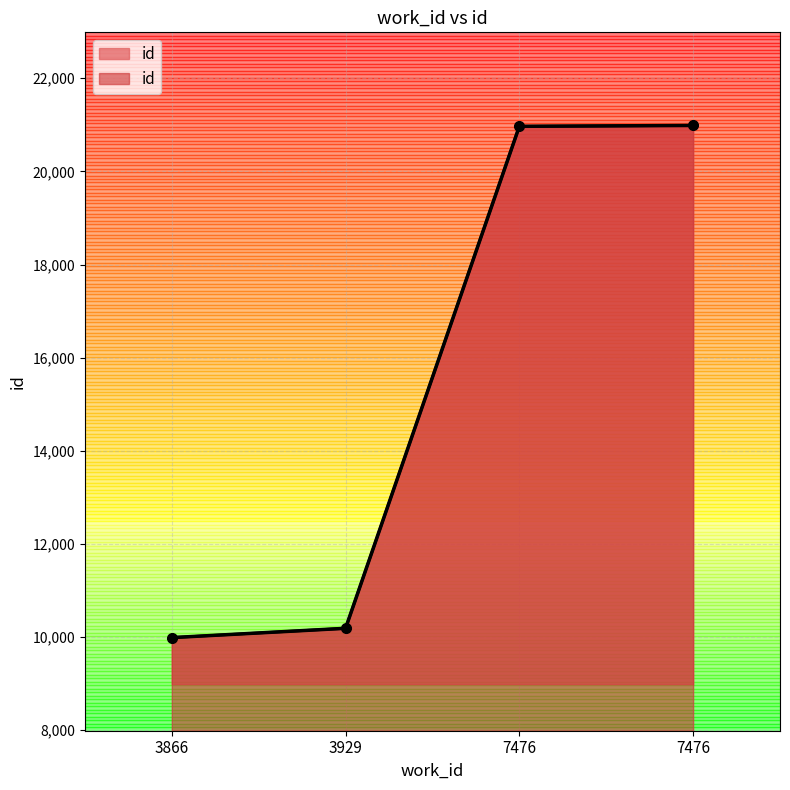

Approximately how many times larger is the value at 3929 compared to 3866?

1.0